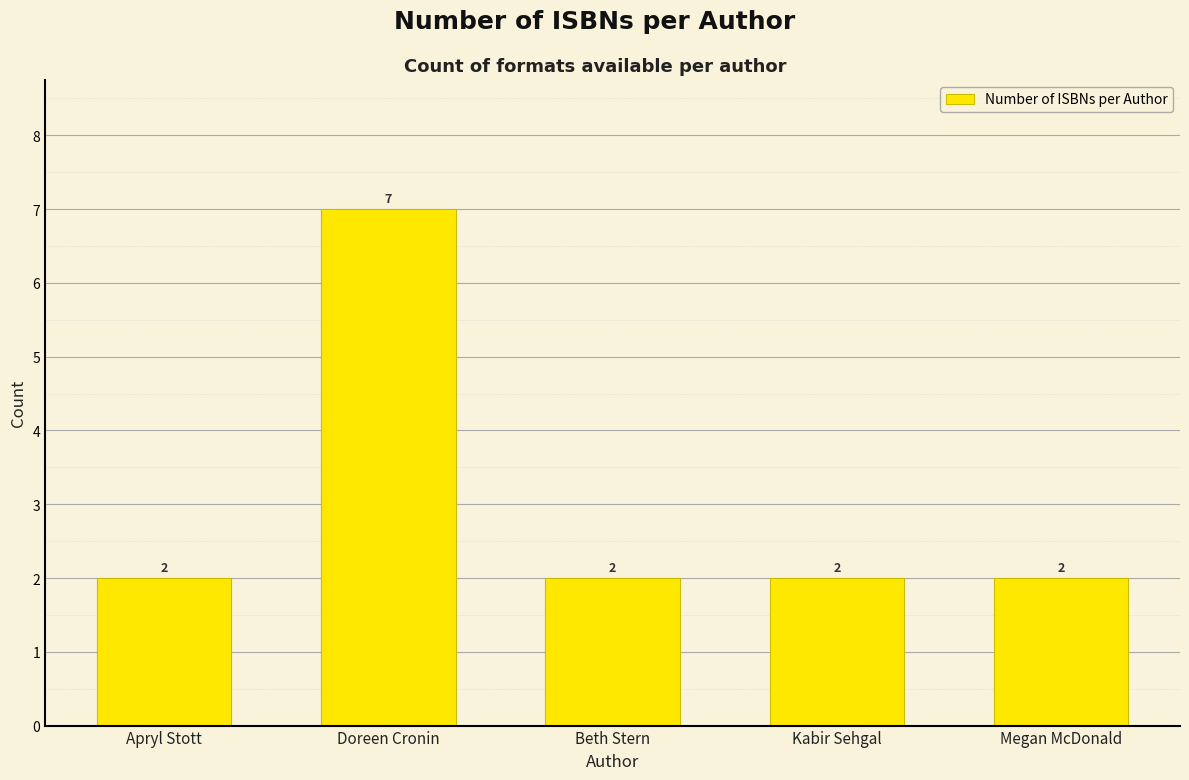

Reading left to right, list all the values displayed in this chart.

Apryl Stott=2	Doreen Cronin=7	Beth Stern=2	Kabir Sehgal=2	Megan McDonald=2